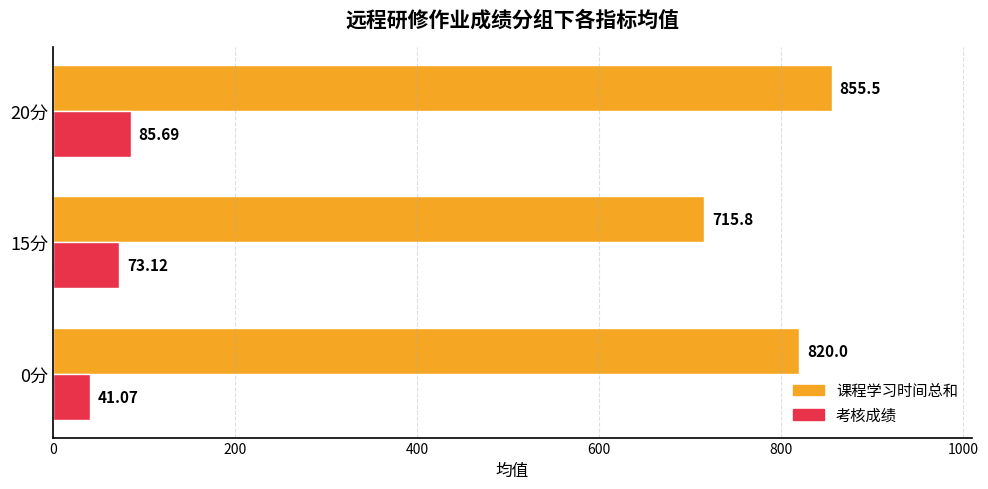

What are all the series names shown in the legend?

课程学习时间总和, 考核成绩